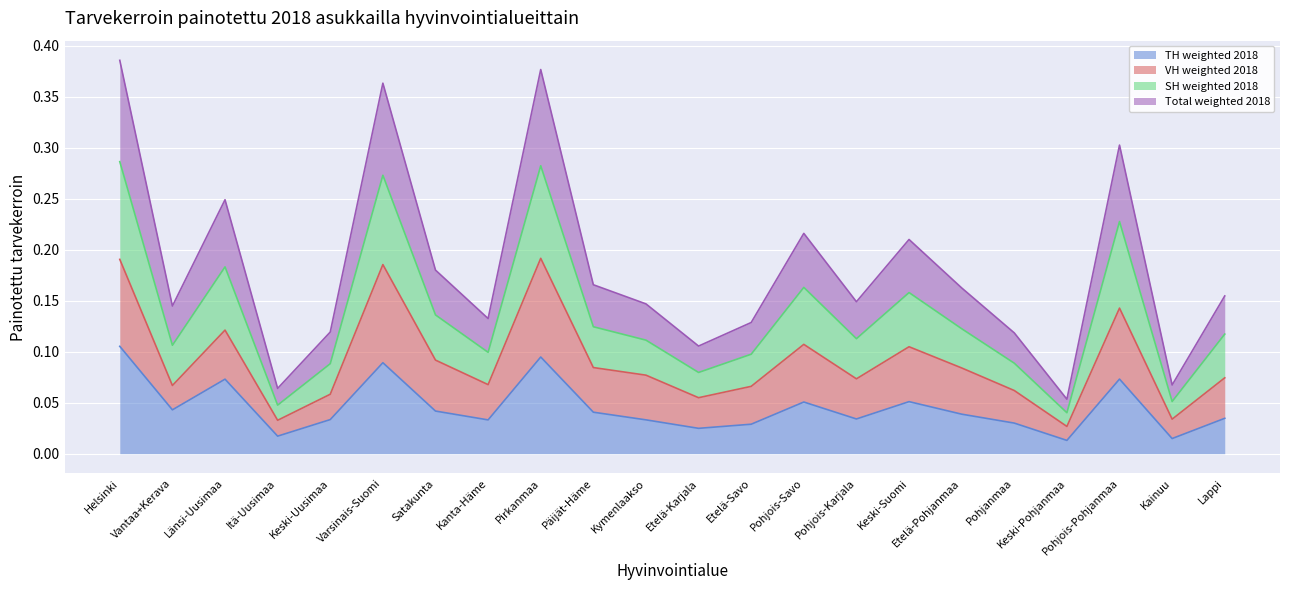

At which label does TH weighted 2018 reach its peak?

Helsinki